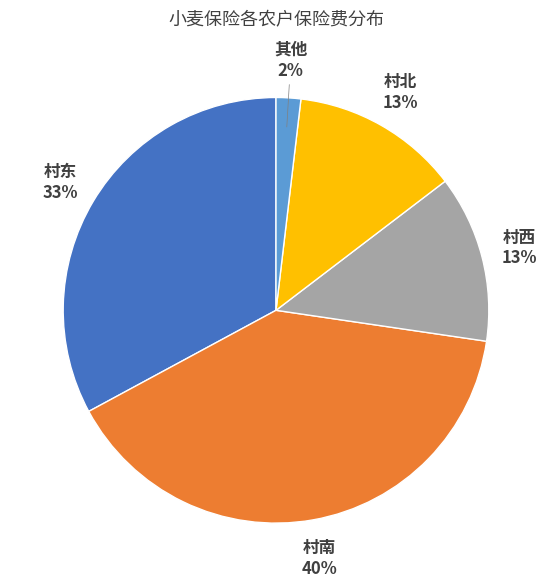

How many slices are in this pie chart?

5